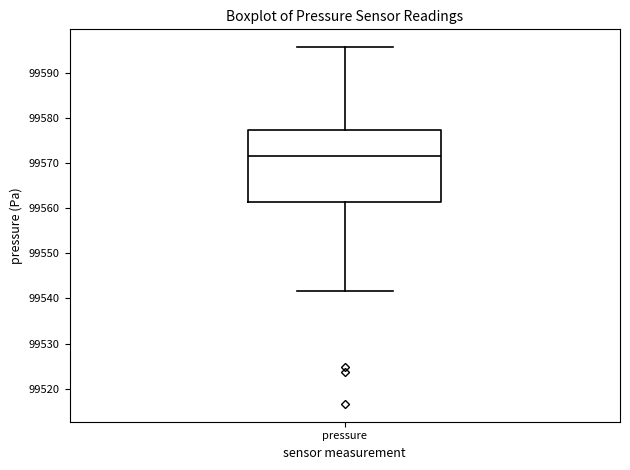

Transcribe this box plot: give where the median line is, the range the box spans, and where the two whiskers end, as read against the y-axis. The values are not printed on the chart, so give them approximately, as read against the axis.

median 99572, box 99561 to 99577, whiskers 99542 to 99596